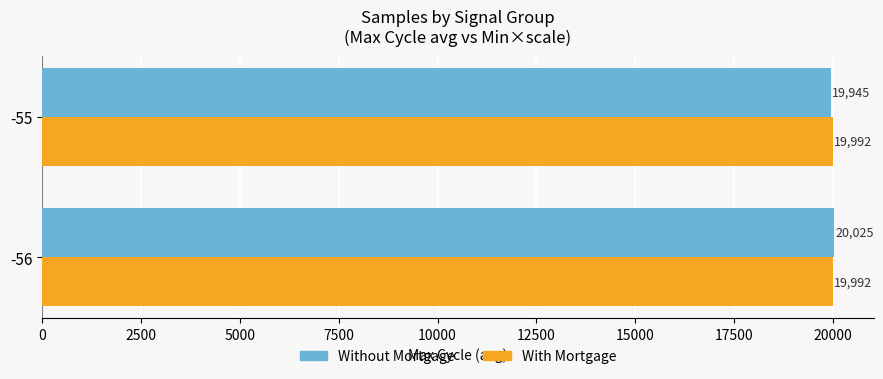

At -55, list the series in order from smallest to largest.

Without Mortgage, With Mortgage